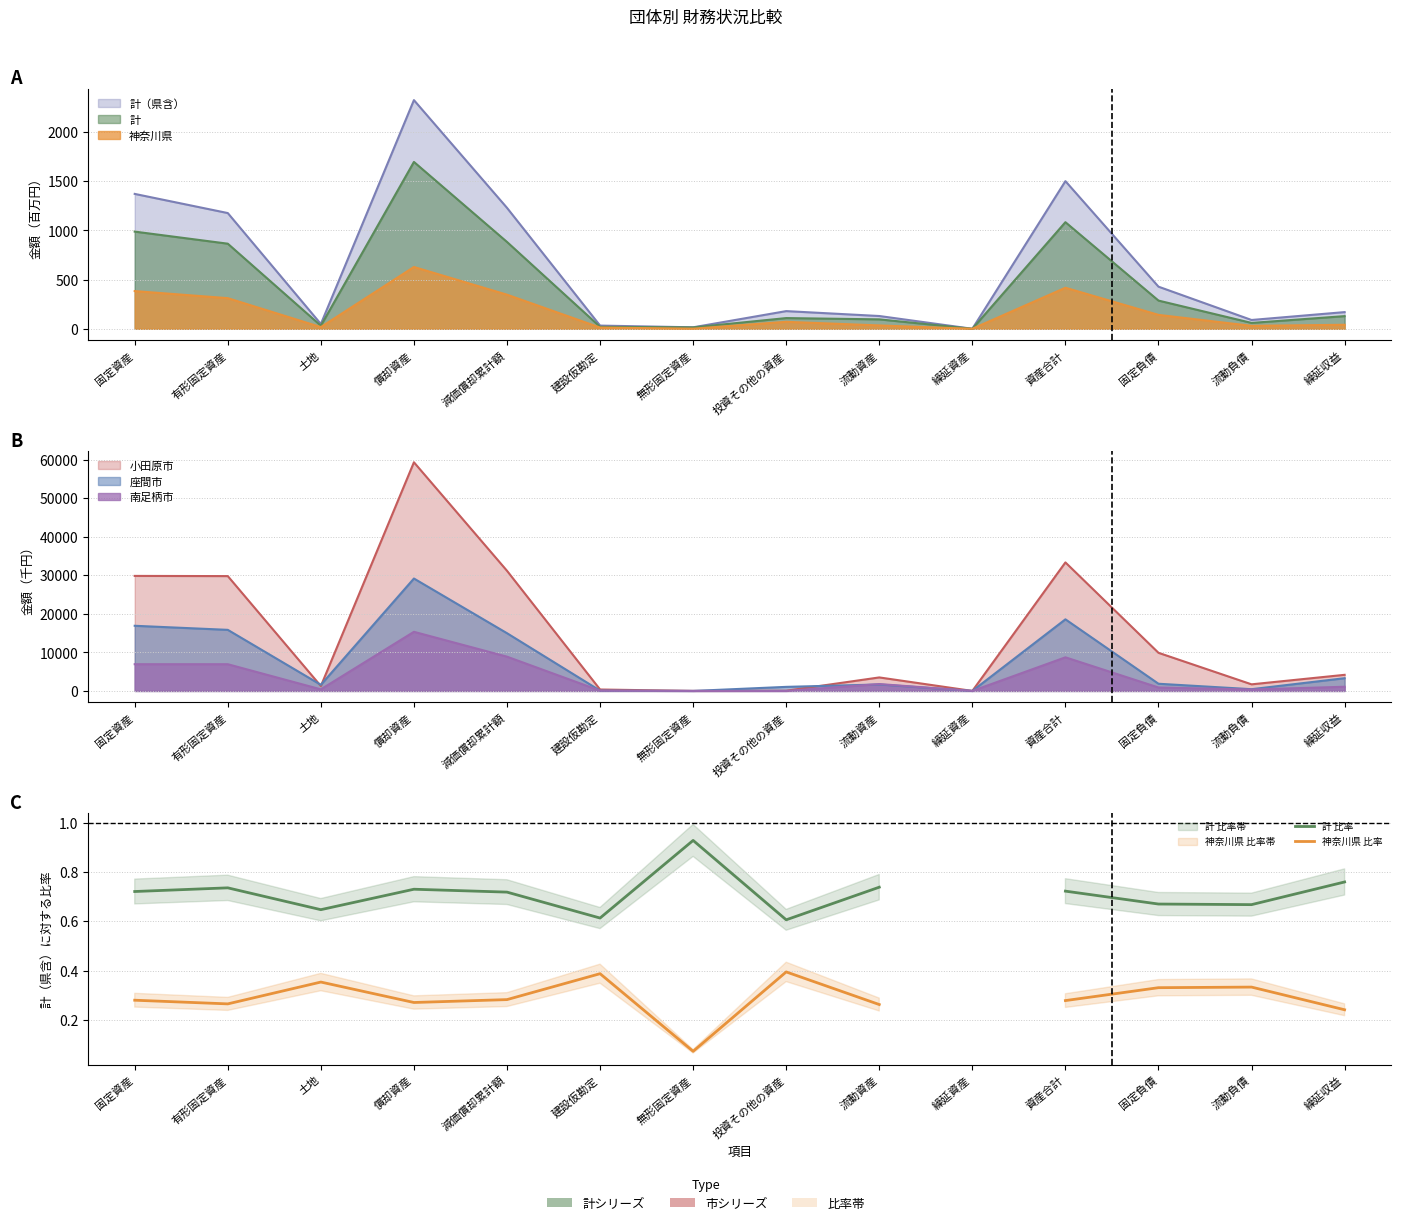

Rank the series by their average value, from highest to lowest.

計 比率, 神奈川県 比率